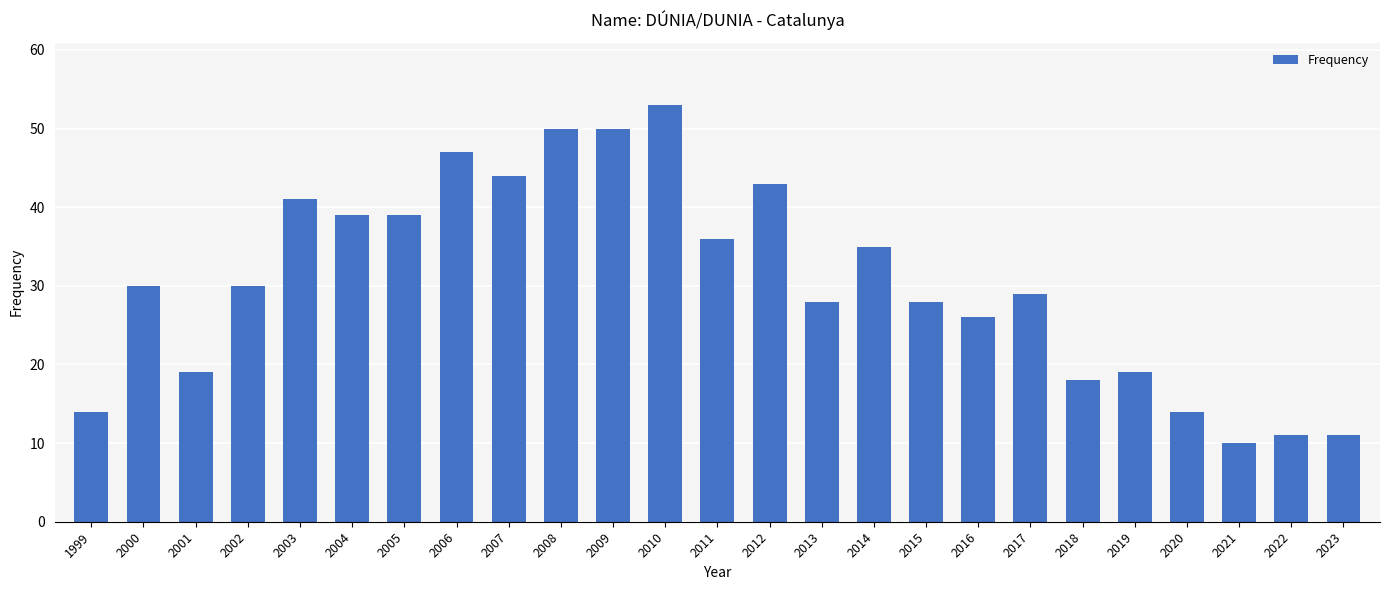

How many distinct data groups are displayed?

1